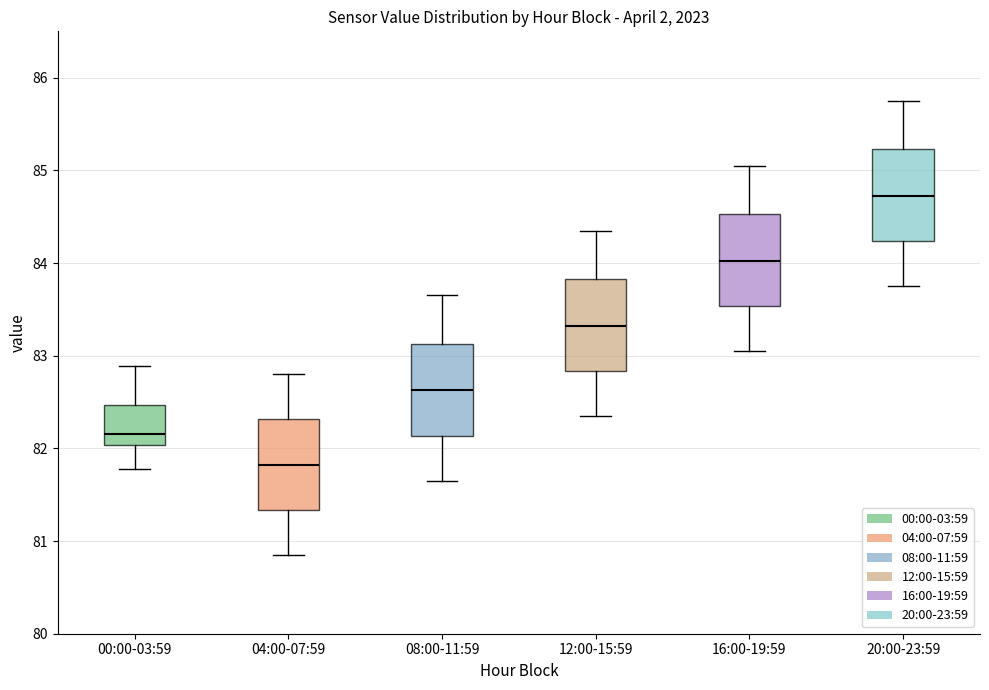

Reading left to right, transcribe this box plot: for each box, give where its median line is, the range the box spans, and where its two whiskers end, as read against the y-axis. The values are not printed on the chart, so give them approximately, as read against the axis.

00:00-03:59: median 82.2, box 82.0 to 82.5, whiskers 81.8 to 82.9
04:00-07:59: median 81.8, box 81.3 to 82.3, whiskers 80.9 to 82.8
08:00-11:59: median 82.6, box 82.1 to 83.1, whiskers 81.7 to 83.7
12:00-15:59: median 83.3, box 82.8 to 83.8, whiskers 82.4 to 84.4
16:00-19:59: median 84.0, box 83.5 to 84.5, whiskers 83.1 to 85.1
20:00-23:59: median 84.7, box 84.2 to 85.2, whiskers 83.8 to 85.8